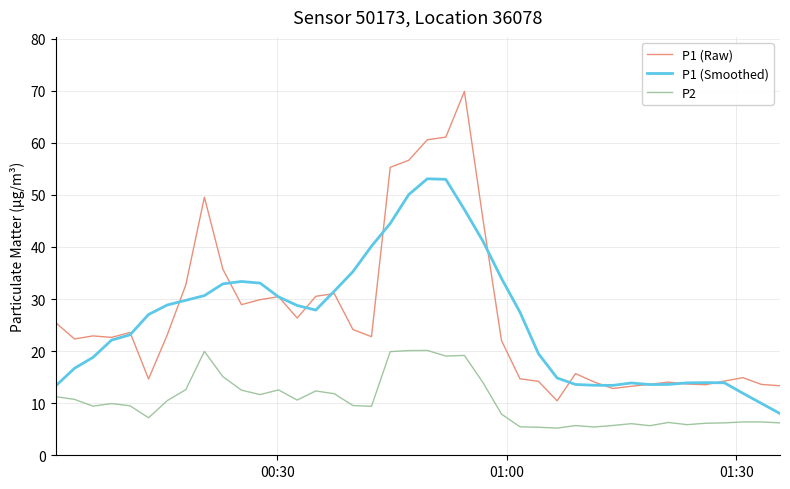

Which series has the largest range (max minus min)?

P1 (Raw)